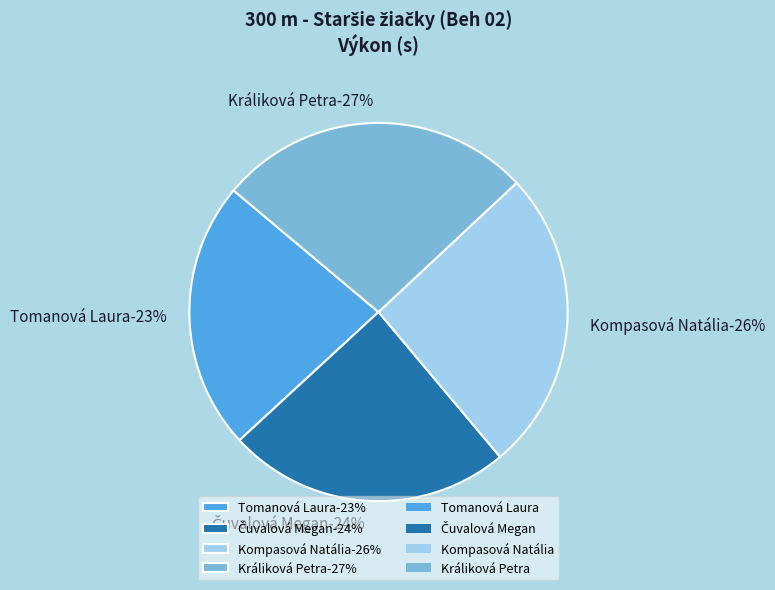

Does any single category account for the majority?

No